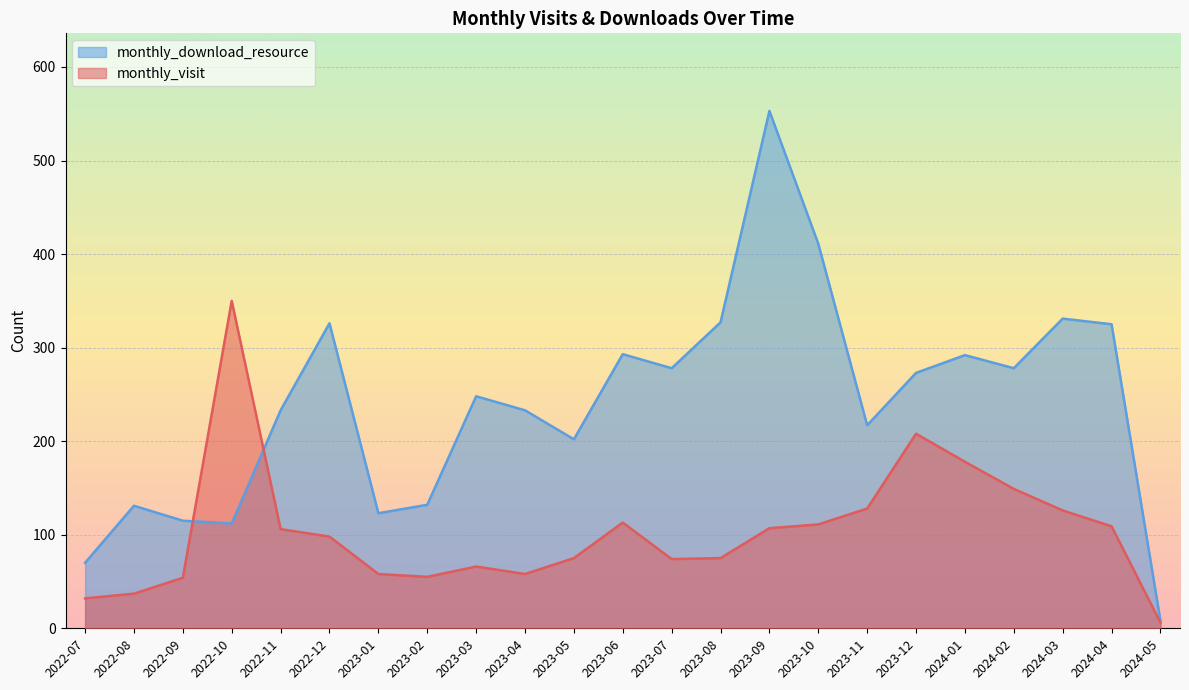

Which series has the largest range (max minus min)?

monthly_download_resource